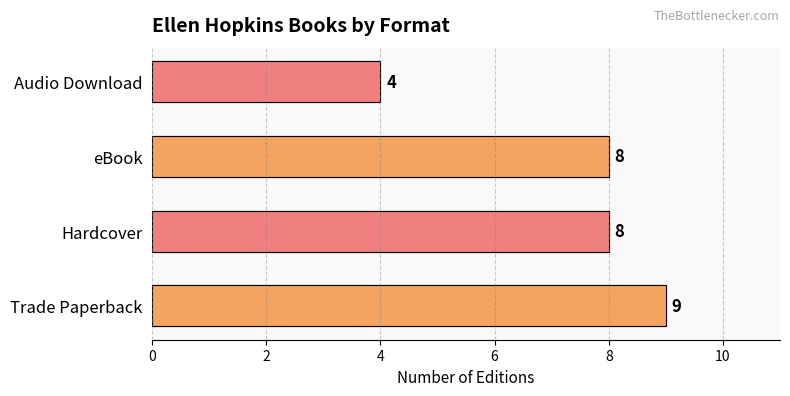

Is it true that the value at Trade Paperback is 3?

False